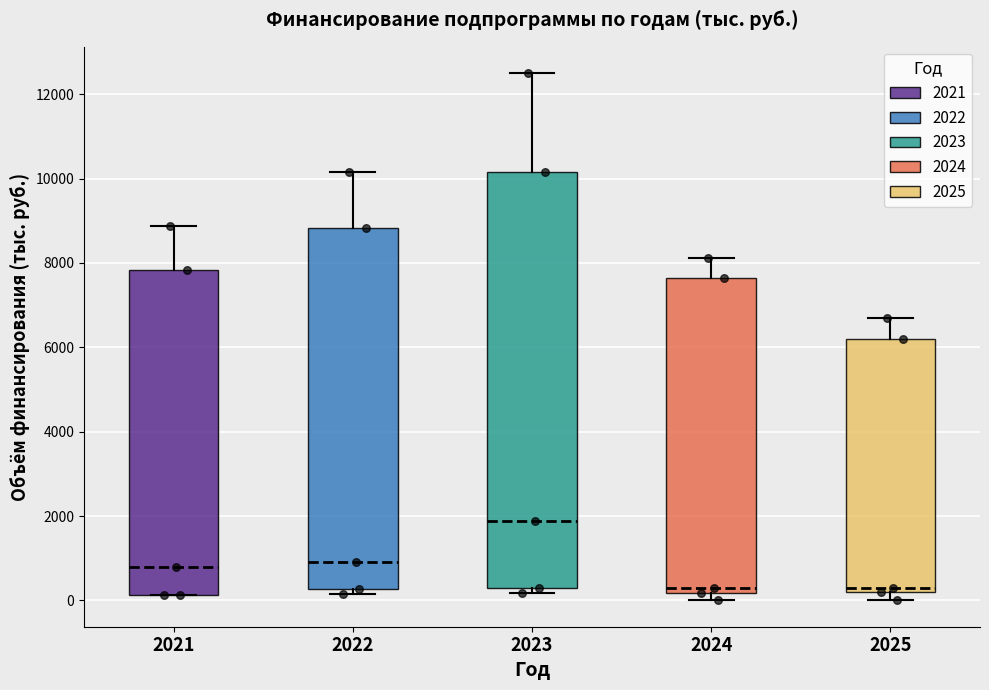

Reading left to right, read every box against the y-axis: the position of its median line, the range the box covers, and the ends of its whiskers. The values are not printed on the chart, so give them approximately, as read against the axis.

2021: median 800, box 200 to 7800, whiskers 200 to 8800
2022: median 1000, box 200 to 8800, whiskers 200 (just below the box's lower edge) to 10200
2023: median 1800, box 200 to 10200, whiskers 200 (just below the box's lower edge) to 12400
2024: median 400, box 200 to 7600, whiskers 0 to 8200
2025: median 400, box 200 to 6200, whiskers 0 to 6600